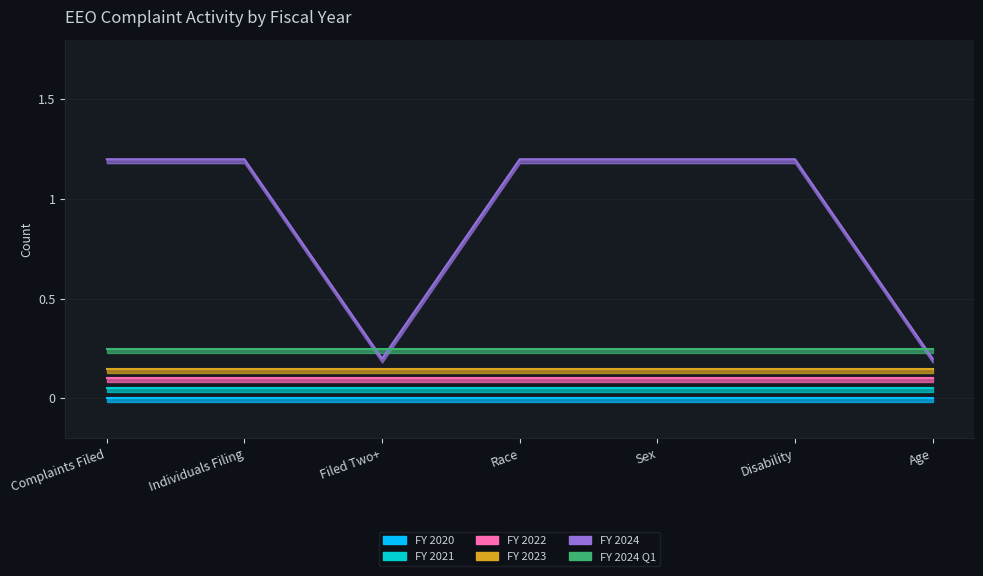

Reading left to right, extract all data points from this chart.

FY 2020: Complaints Filed=0	Individuals Filing=0	Filed Two+=0	Race=0	Sex=0	Disability=0	Age=0
FY 2021: Complaints Filed=0	Individuals Filing=0	Filed Two+=0	Race=0	Sex=0	Disability=0	Age=0
FY 2022: Complaints Filed=0	Individuals Filing=0	Filed Two+=0	Race=0	Sex=0	Disability=0	Age=0
FY 2023: Complaints Filed=0	Individuals Filing=0	Filed Two+=0	Race=0	Sex=0	Disability=0	Age=0
FY 2024: Complaints Filed=1	Individuals Filing=1	Filed Two+=0	Race=1	Sex=1	Disability=1	Age=0
FY 2024 Q1: Complaints Filed=0	Individuals Filing=0	Filed Two+=0	Race=0	Sex=0	Disability=0	Age=0